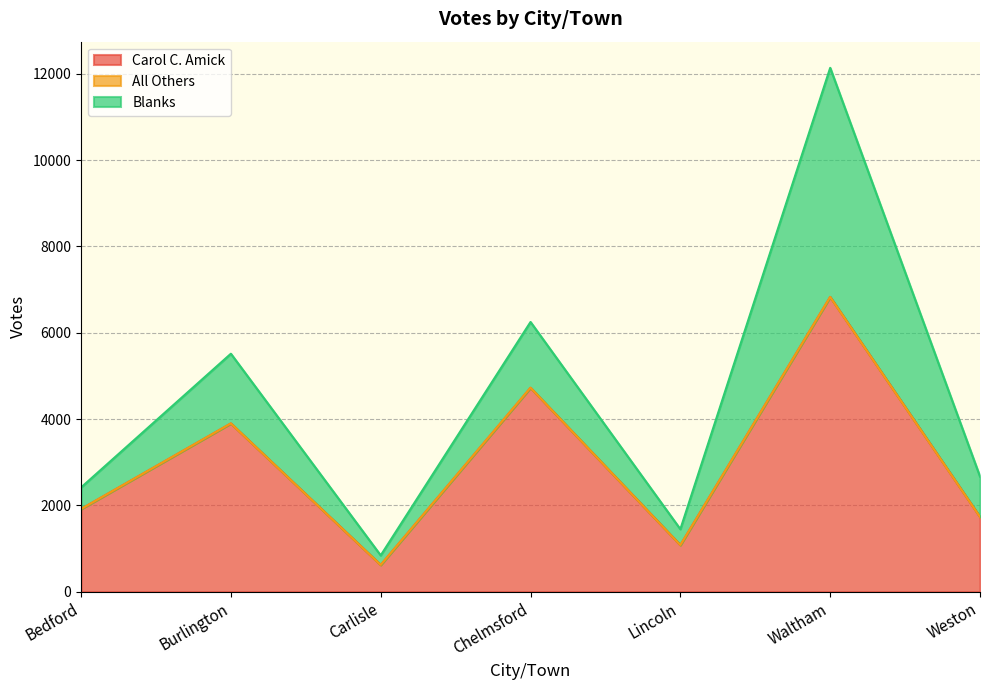

Which series has the largest range (max minus min)?

Carol C. Amick